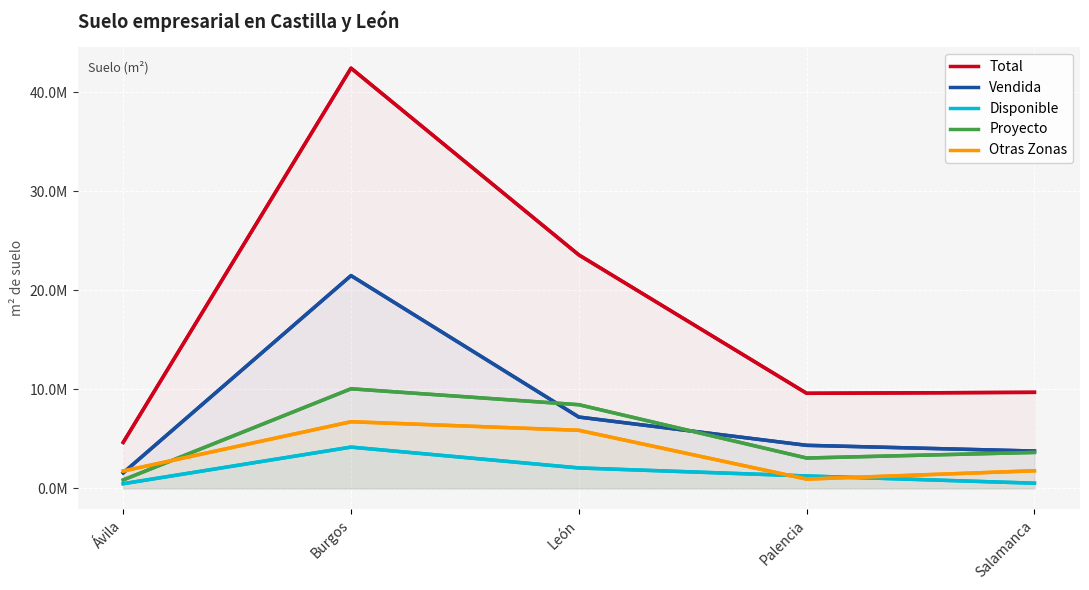

True or false: Disponible has a value of 1252118.0 at Palencia.

True